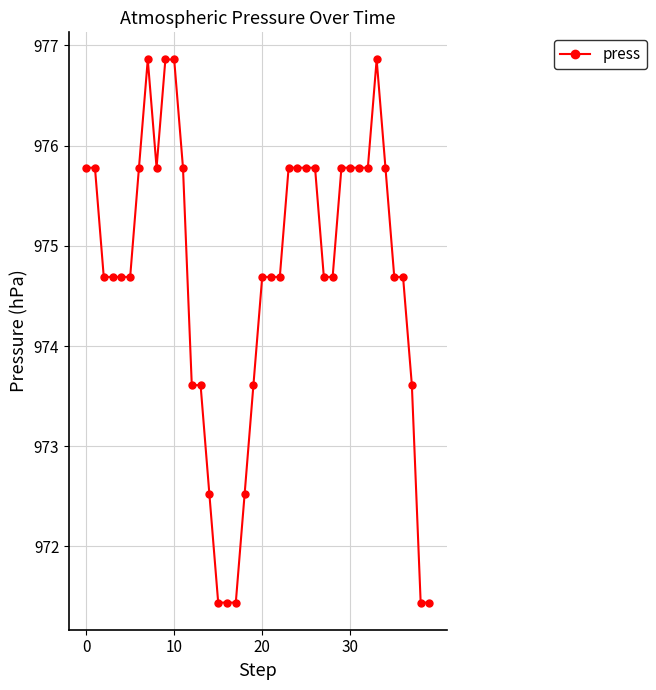

What is the difference between the second highest and minimum values?

5.4